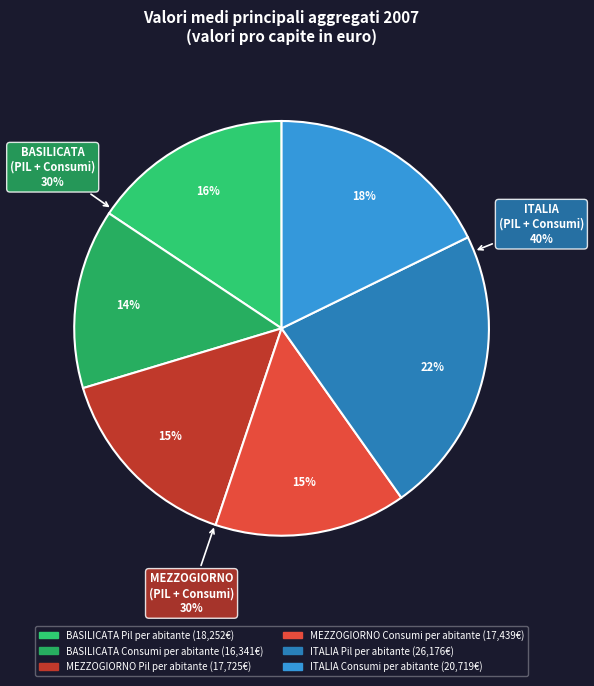

Which category has the smallest portion of the pie?

BASILICATA
Consumi per abitante